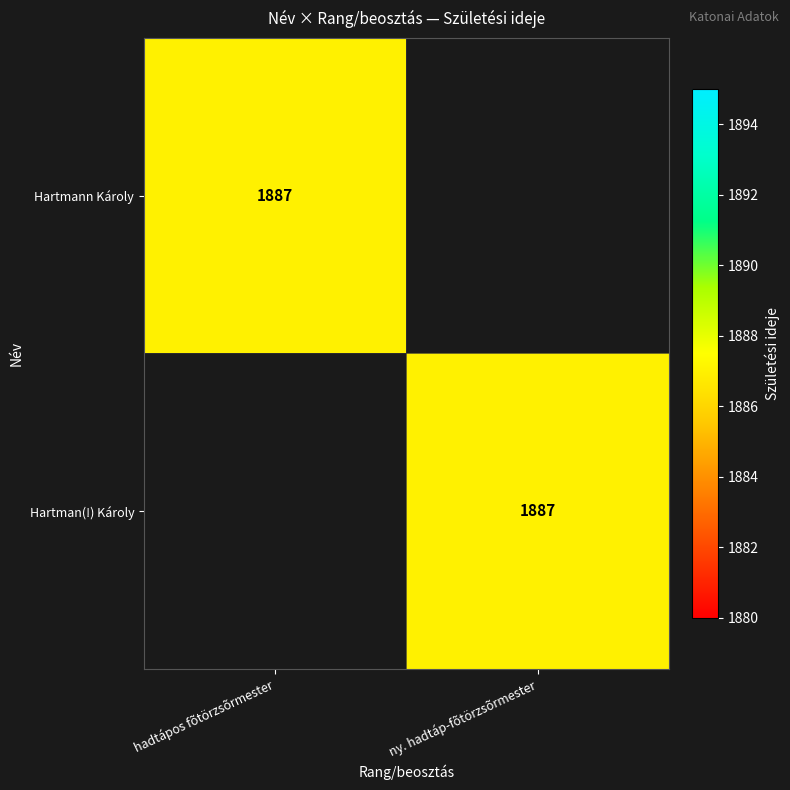

At which category does the chart reach its minimum across all series?

ny. hadtáp-fõtörzsõrmester